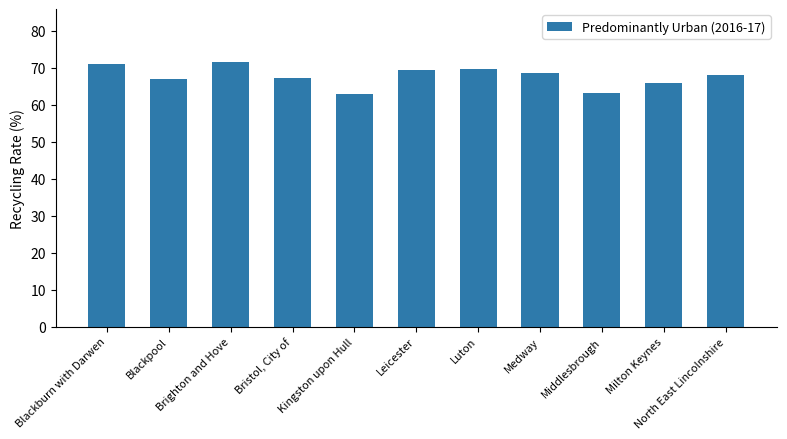

What is the minimum value shown in the chart?

63.1